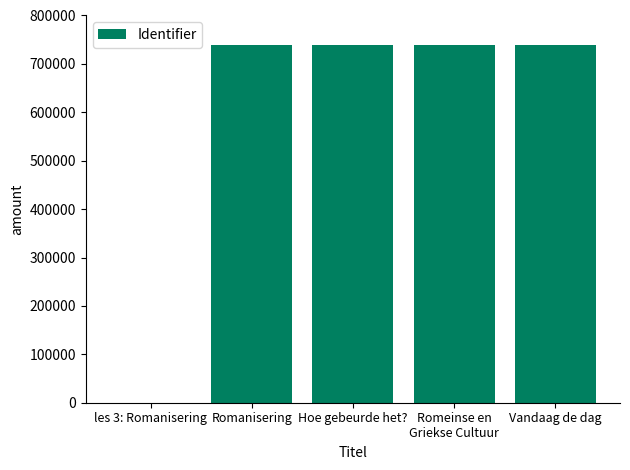

Are the bars grouped side by side (vs. stacked)?

No